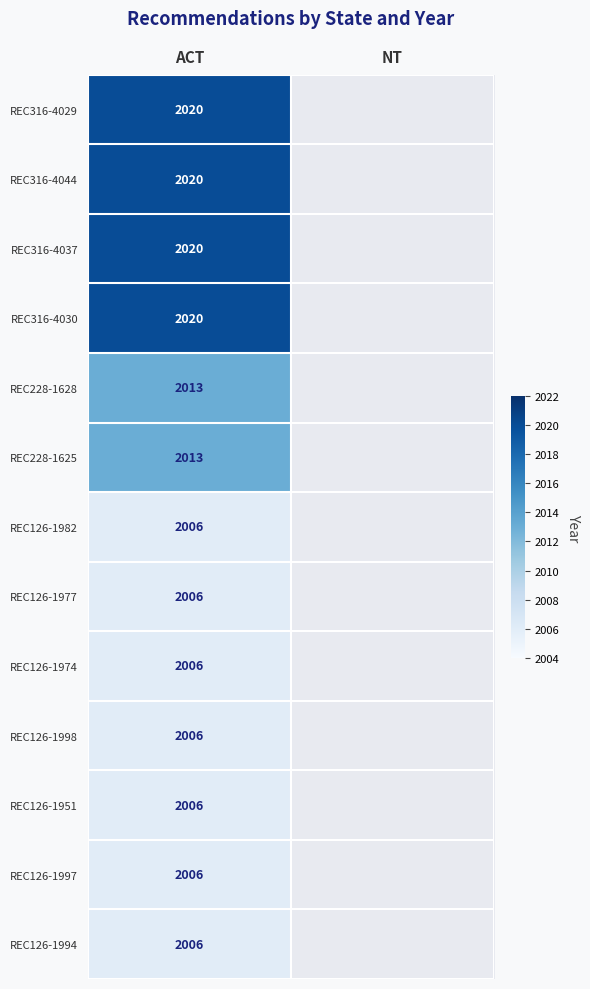

What is the difference between the highest and lowest values at ACT?

14